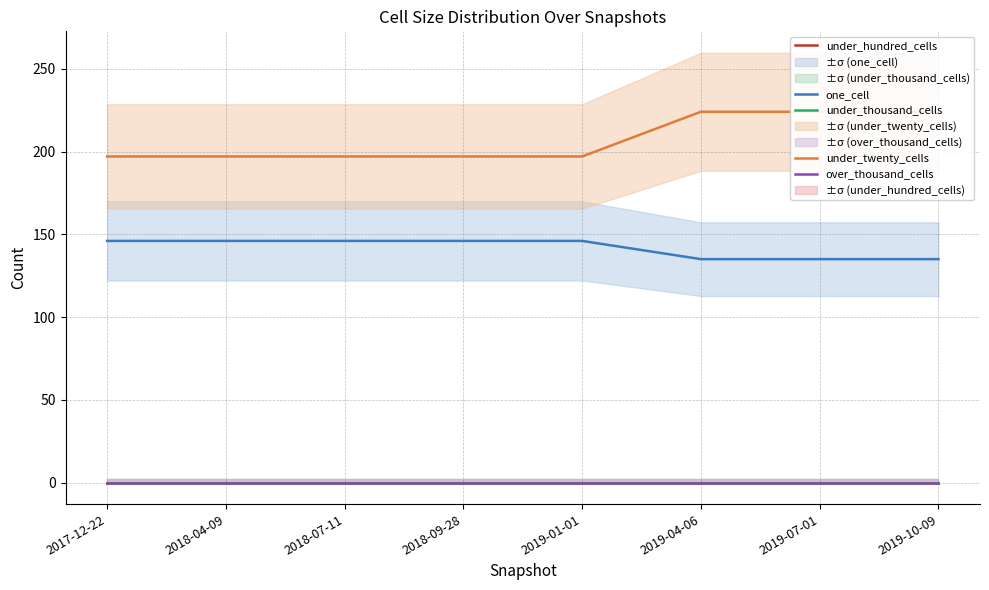

At how many categories does at least one series exceed 139?

8